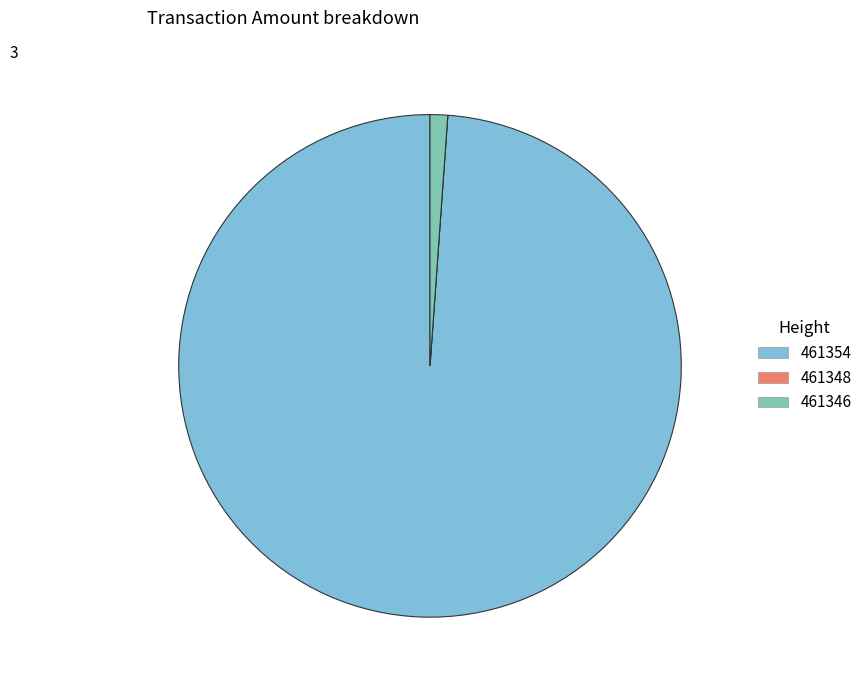

Which has a higher value, 461346 or 461354?

461354